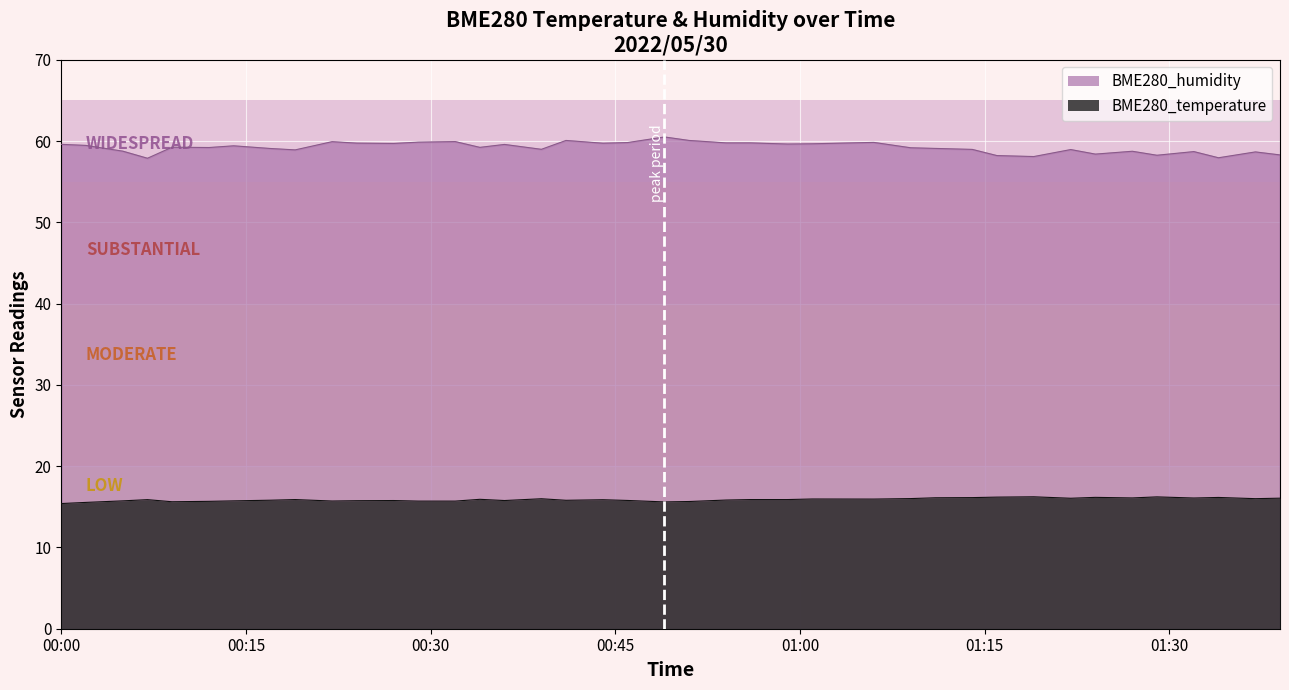

Reading right to left, extract all data points from this chart.

BME280_temperature: 16.1	16.0	16.1	16.1	16.2	16.1	16.2	16.1	16.2	16.2	16.1	16.1	16.0	15.9	16.0	15.9	15.9	15.8	15.7	15.6	15.8	15.9	15.8	16.0	15.8	15.9	15.7	15.7	15.8	15.8	15.7	15.9	15.8	15.7	15.7	15.6	15.9	15.7	15.5	15.4
BME280_humidity: 58.3	58.7	57.9	58.7	58.2	58.7	58.4	59.0	58.1	58.2	59.0	59.1	59.2	59.8	59.7	59.6	59.8	59.8	60.1	60.5	59.8	59.7	60.1	59.0	59.6	59.2	59.9	59.9	59.7	59.7	59.9	58.9	59.1	59.4	59.2	59.2	57.9	58.8	59.5	59.6